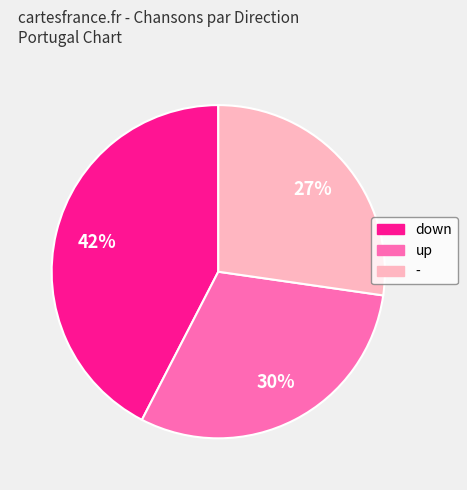

True or false: up accounts for 45% of the total.

False